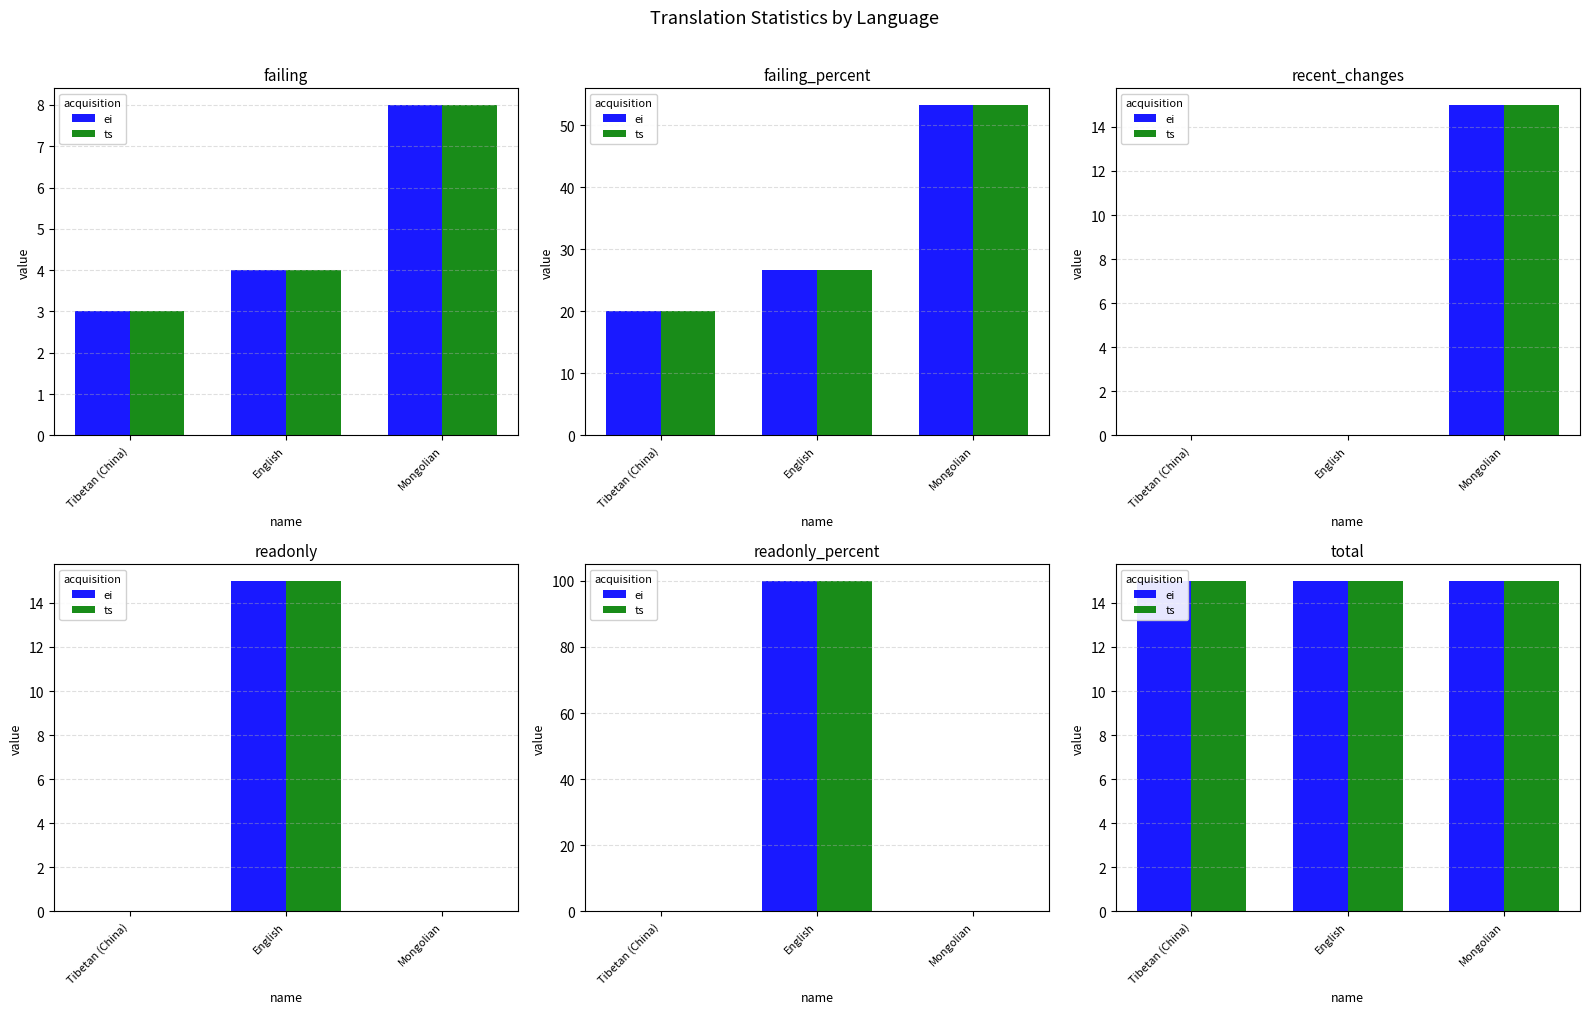

Is the value of failing_percent at English greater than the value of failing at Mongolian?

Yes